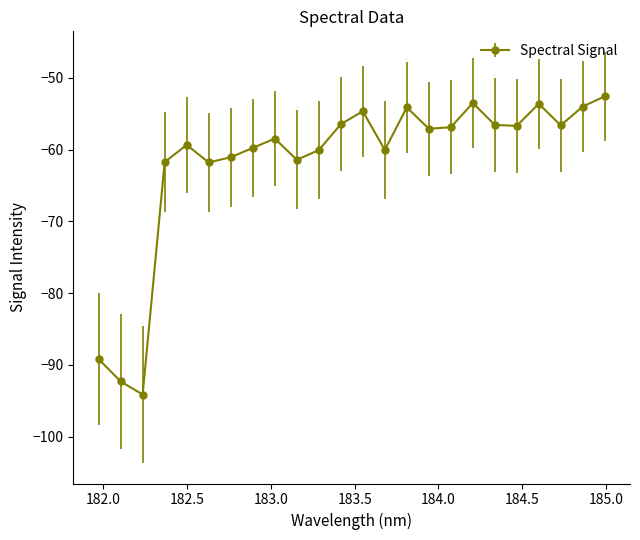

What is the smallest value displayed?

-94.1